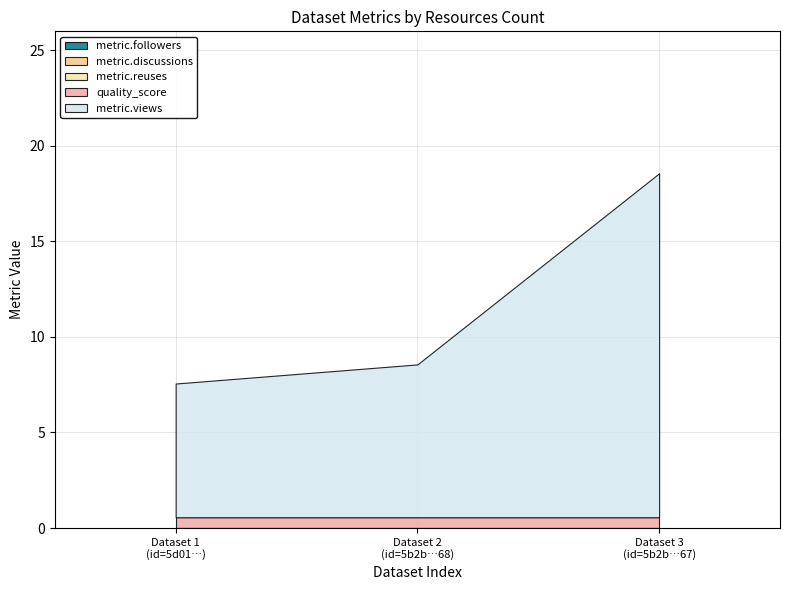

Is the value of metric.reuses at Dataset 3 (resources=2) greater than the value of metric.discussions at Dataset 3 (resources=2)?

No